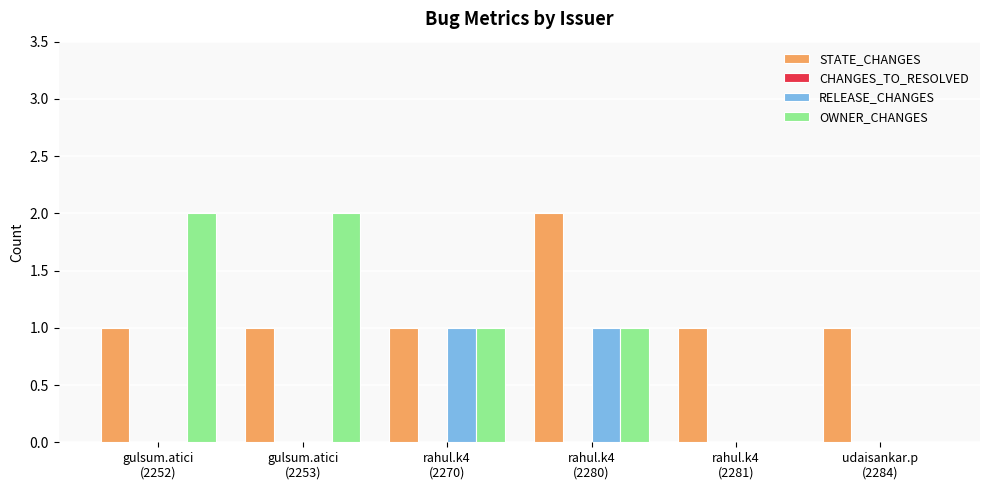

The RELEASE_CHANGES series shows -1 at gulsum.atici
(2252). True or false?

False